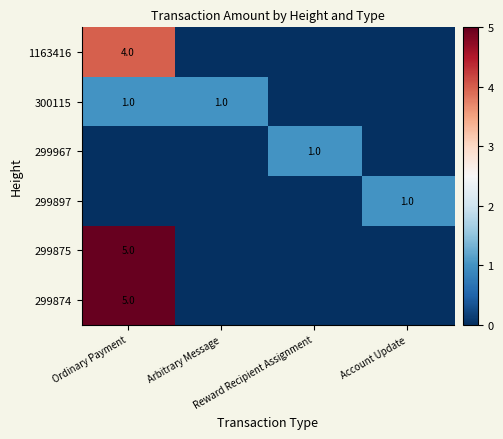

Is it true that 299897 equals 0 at Reward Recipient Assignment?

True